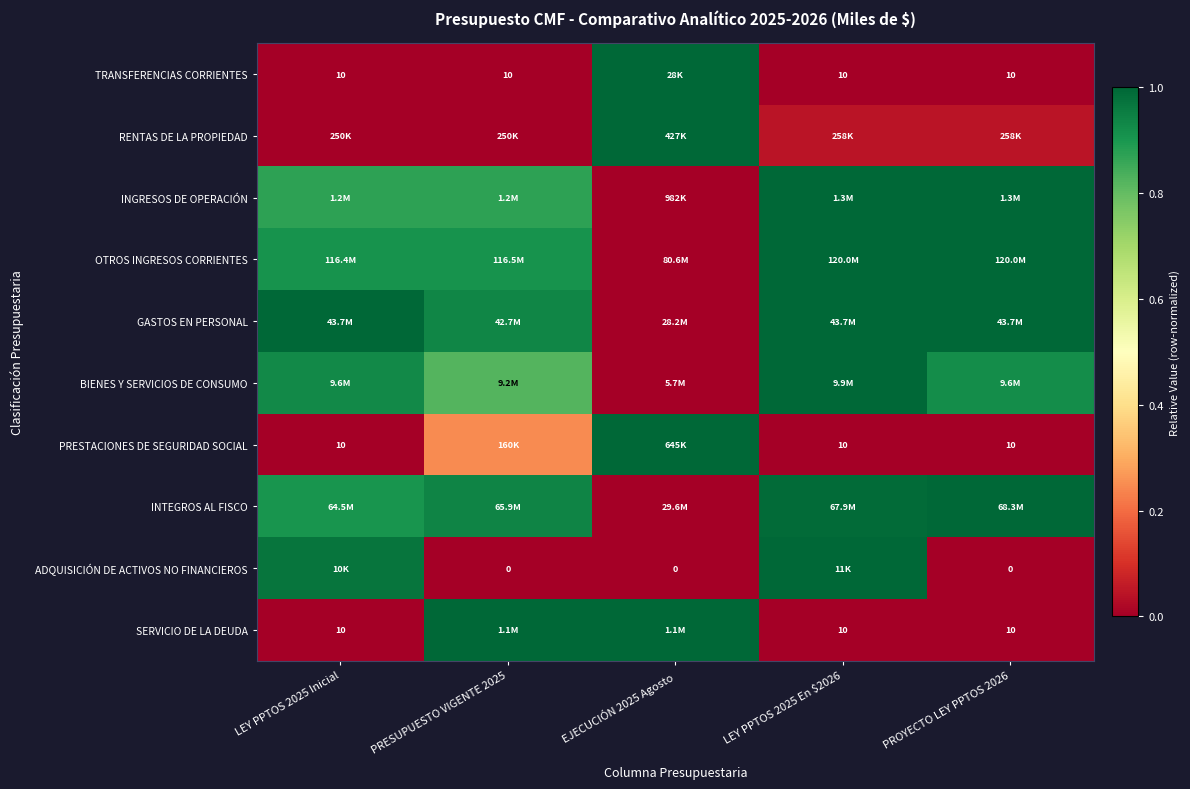

True or false: GASTOS EN PERSONAL has a value of 1.0 at LEY PPTOS 2025 Inicial.

True